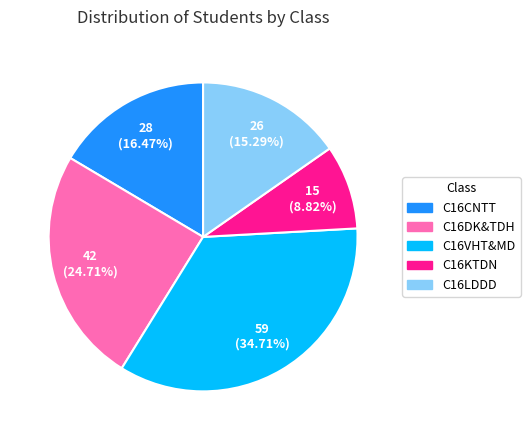

Combined, what portion of the pie is C16CNTT and C16KTDN?

25.3%